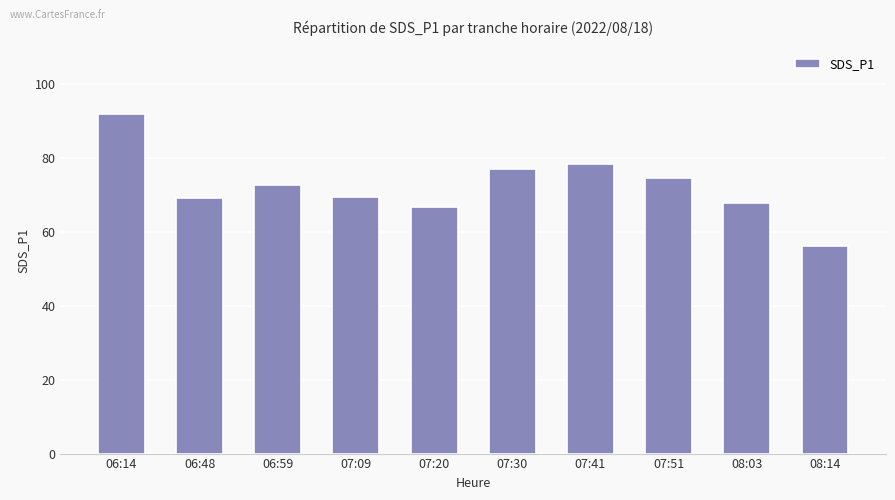

The chart shows a value of 32.4 at 08:14. True or false?

False